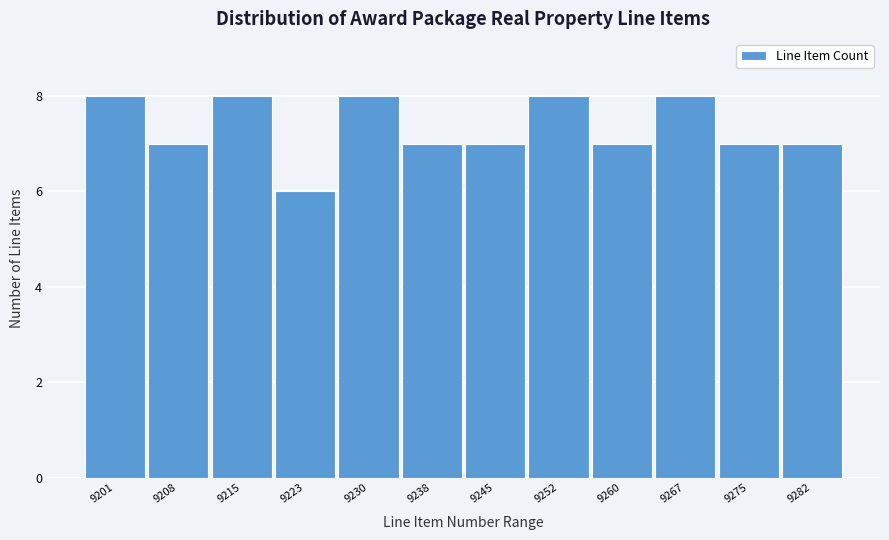

Reading left to right, what are all the values shown in this chart?

8	7	8	6	8	7	7	8	7	8	7	7